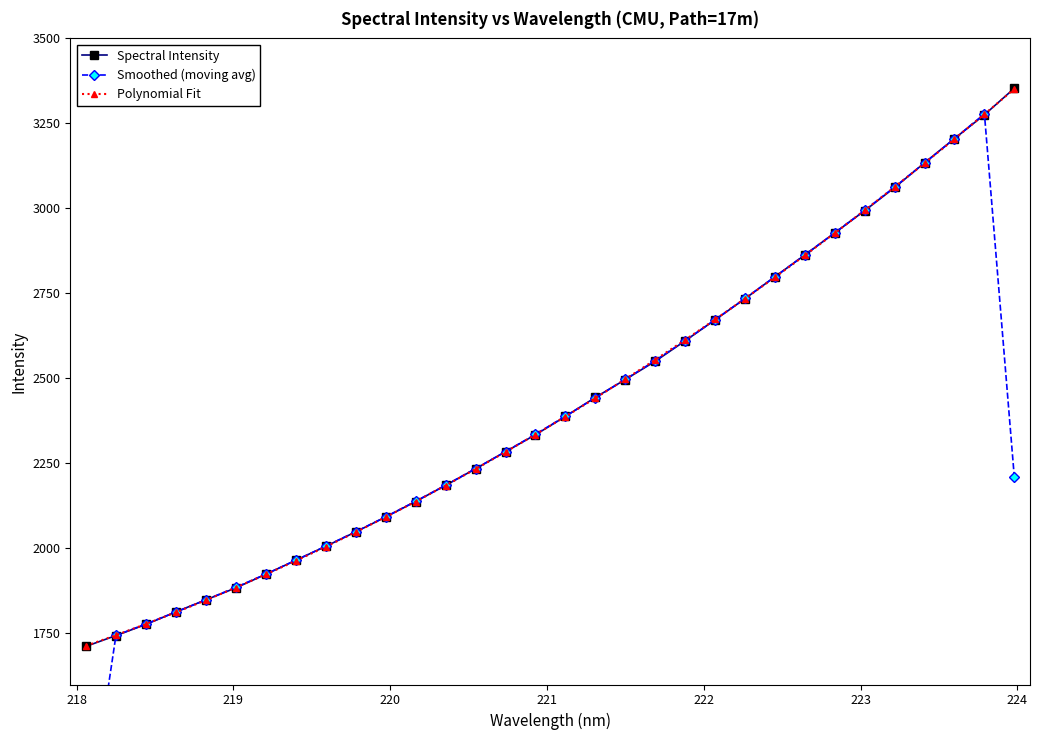

What is the value of the Spectral Intensity point at the 24th from the left?

2799.2